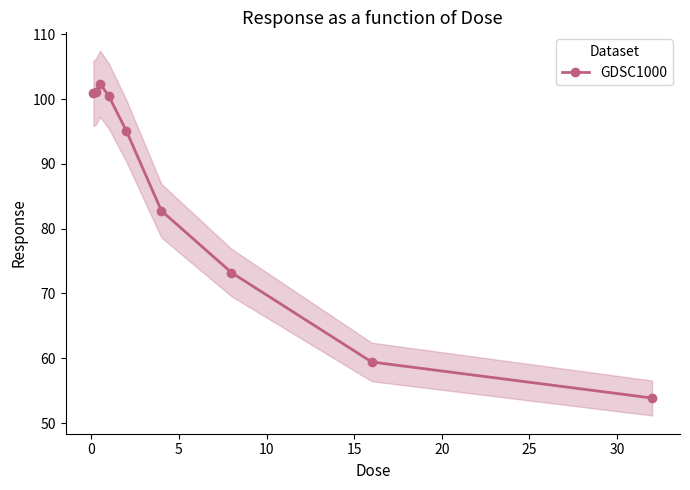

In GDSC1000, how many points are higher than both neighbors (excluding endpoints)?

1